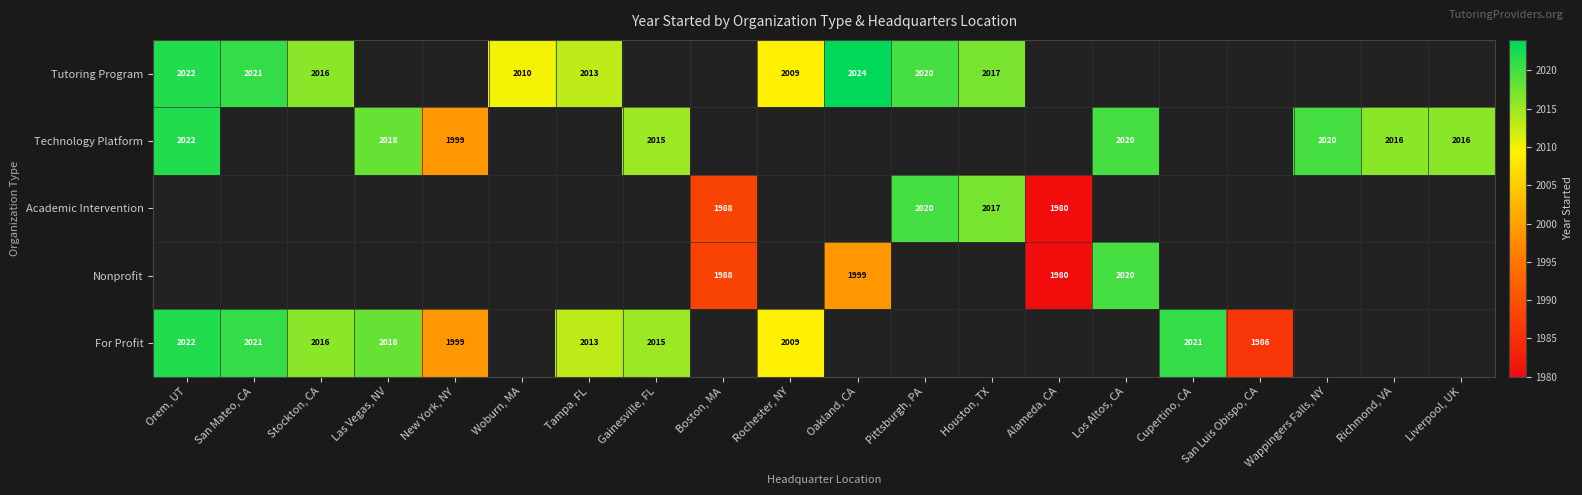

Is it true that Tutoring Program equals 3324 at San Mateo, CA?

False